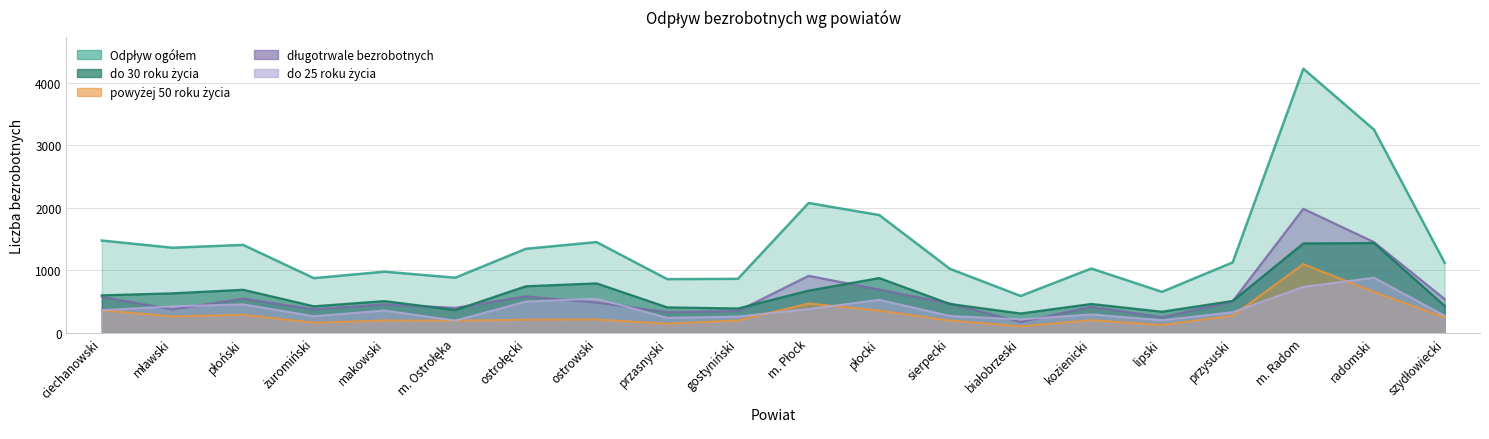

Where is the first local minimum for powyżej 50 roku życia?

mławski